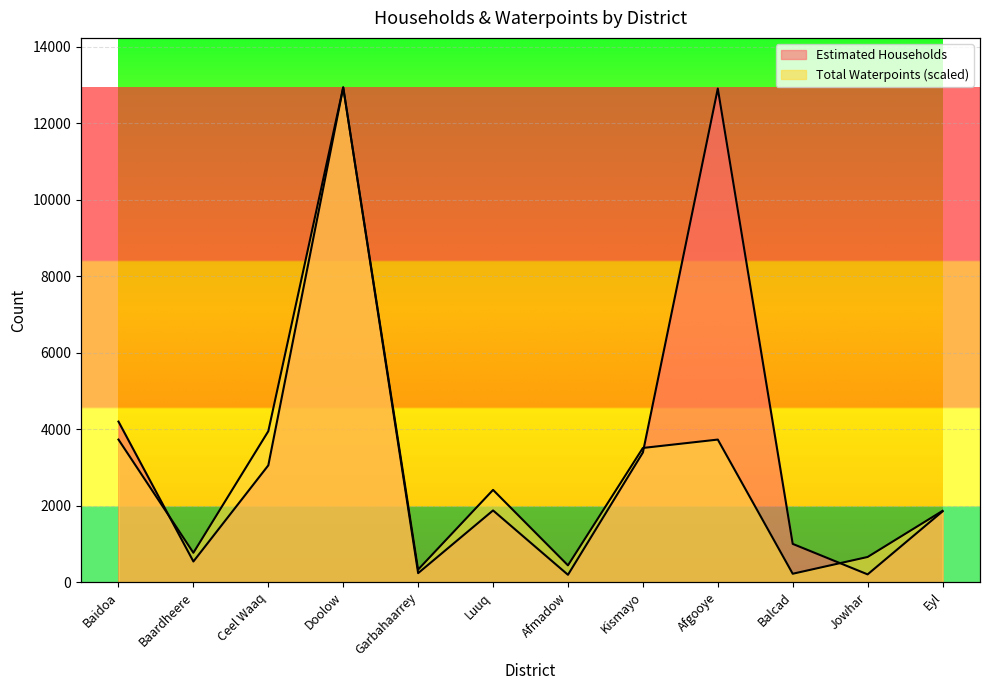

Between Afmadow and Eyl, which is larger?

Eyl